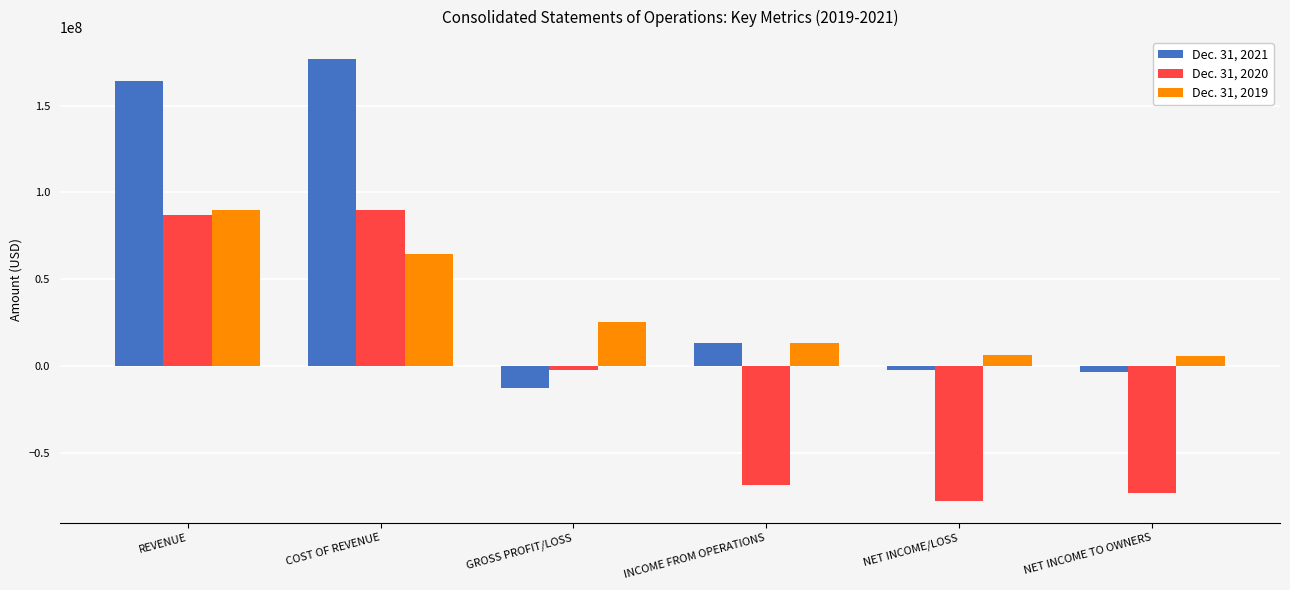

What is the difference between the Dec. 31, 2020 values at INCOME FROM OPERATIONS and NET INCOME/LOSS?

9135782